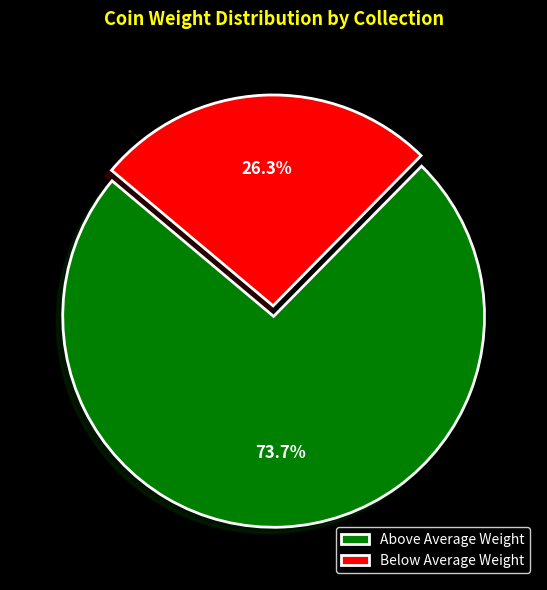

Which has a higher value, Above Average Weight or Below Average Weight?

Above Average Weight